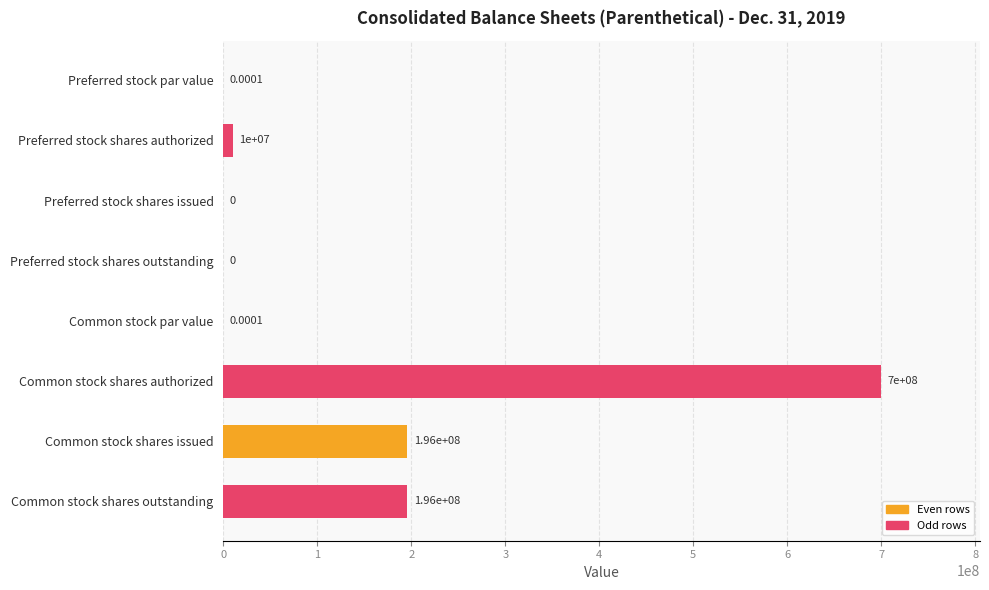

What is the change in value from Preferred stock shares authorized to Common stock par value?

-10000000.0